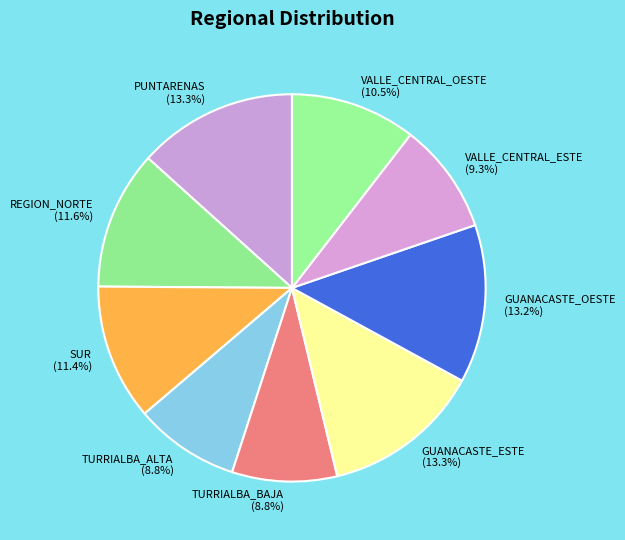

To the nearest percent, what portion does TURRIALBA_ALTA represent?

9%